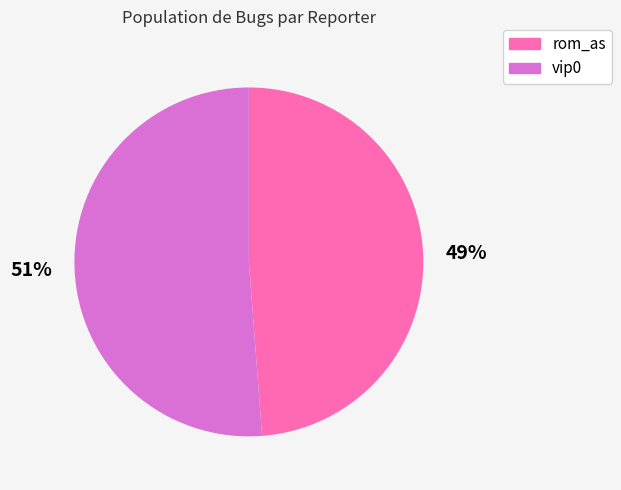

Which category has the smallest portion of the pie?

rom_as